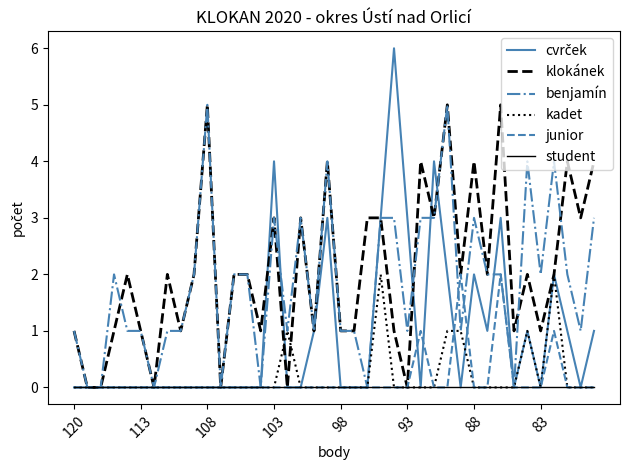

What is the greatest value displayed?

6